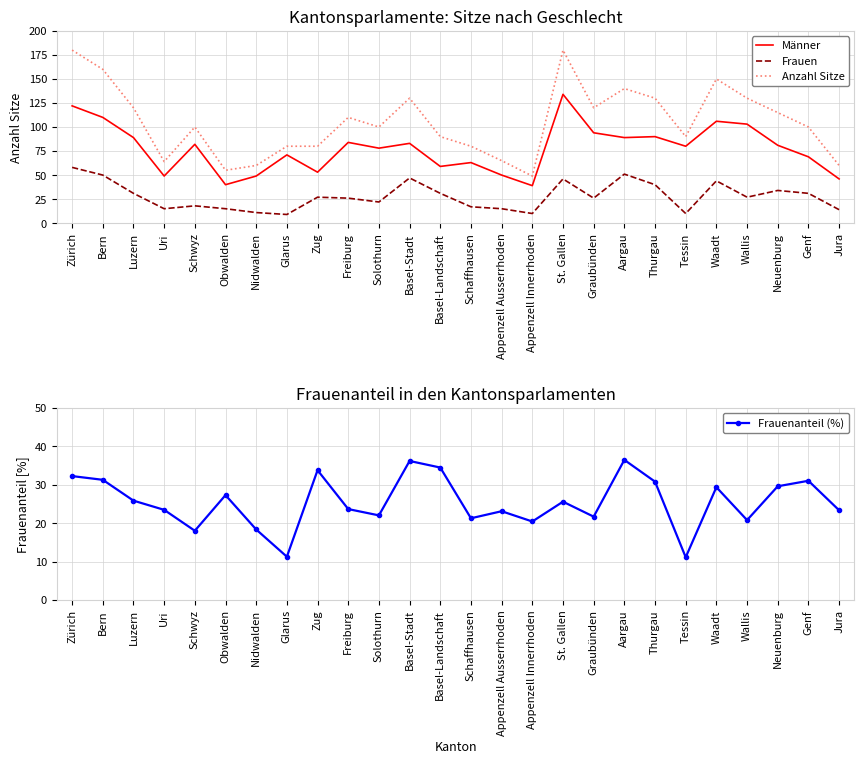

What is the maximum value shown in the chart?

180.0